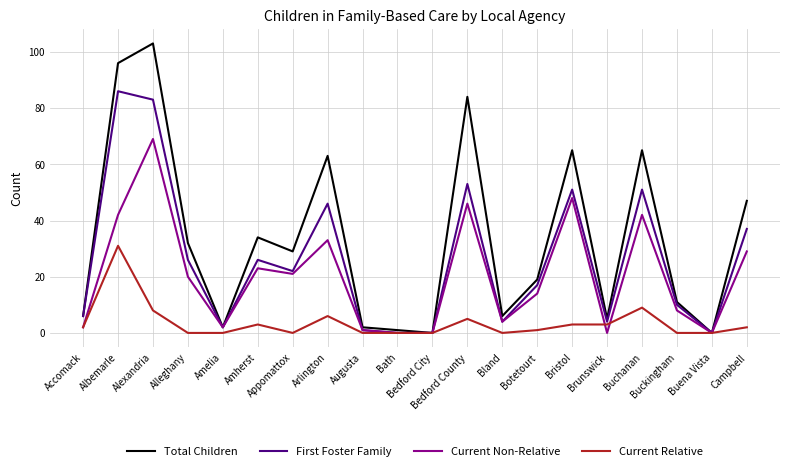

What is the difference between the maximum and minimum values in the Current Non-Relative series?

69